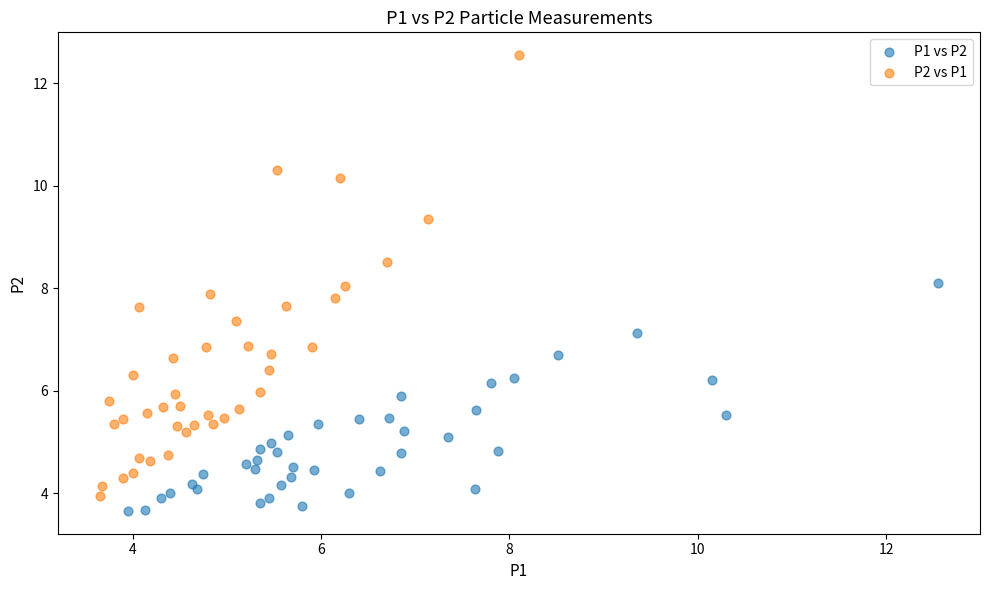

Which series contains the highest Y value?

P2 vs P1